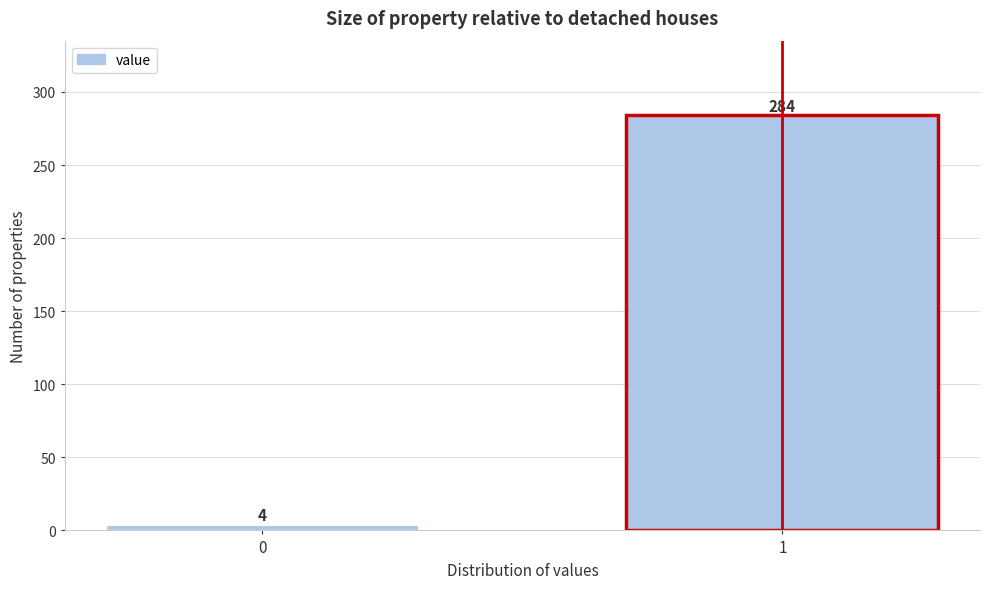

Reading left to right, list all the values displayed in this chart.

4	284